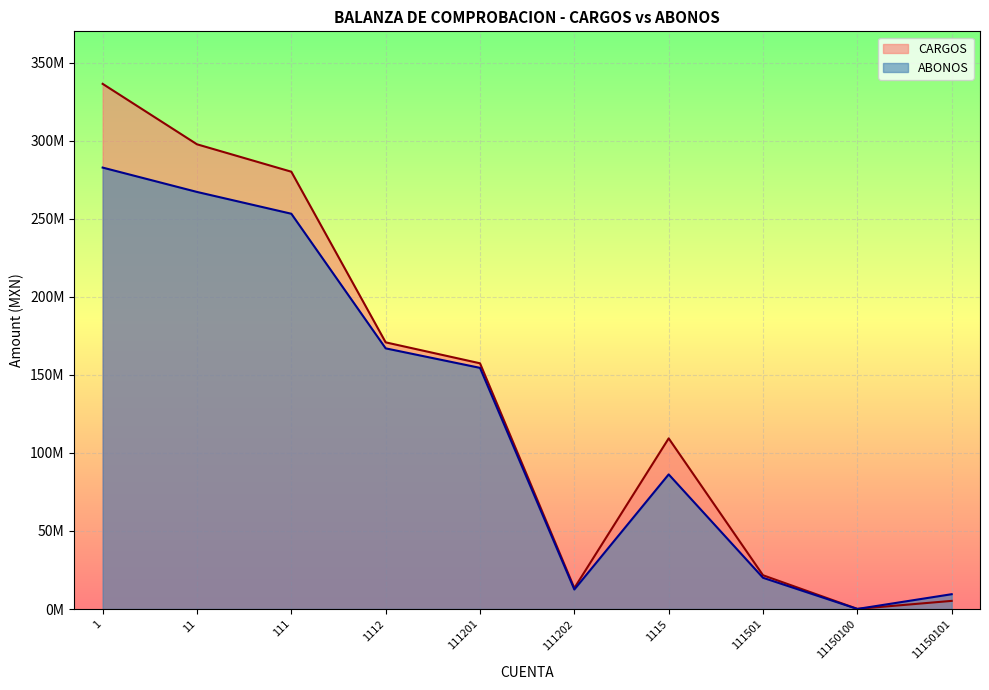

What is the value of the CARGOS point at the 2nd from the left?

297830601.5